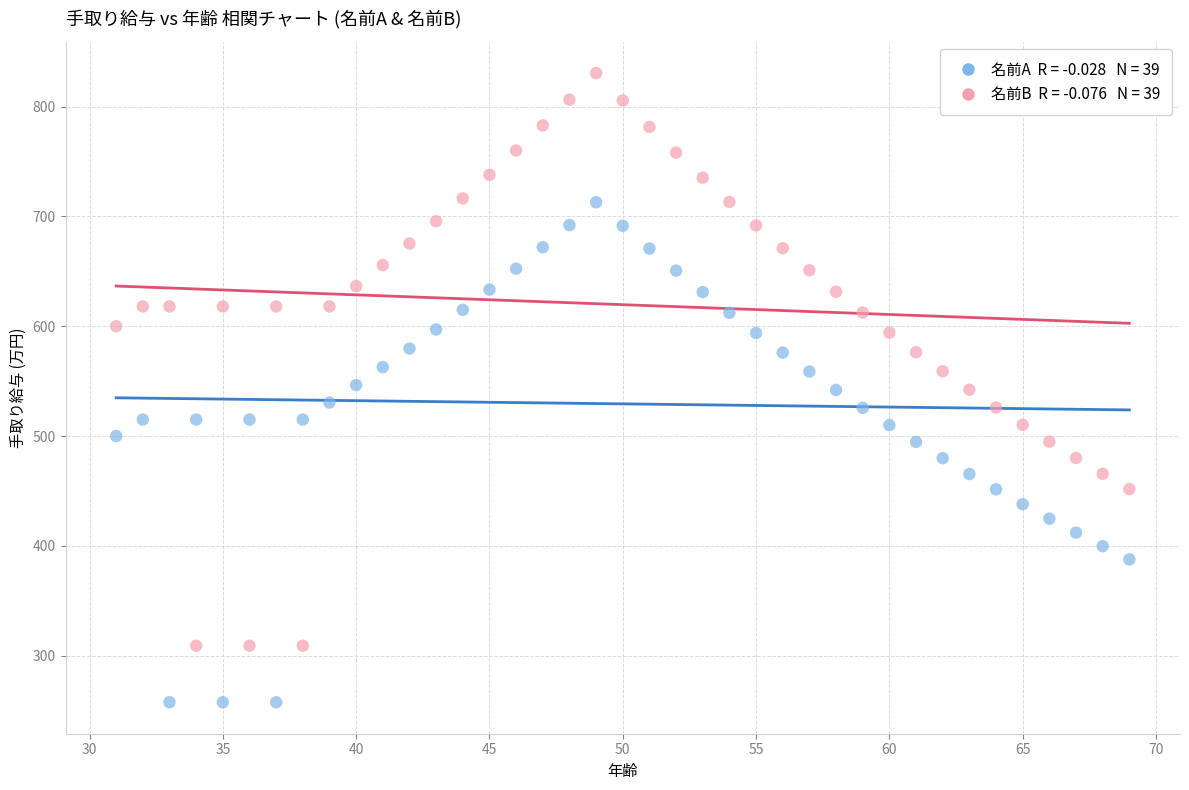

Across all data points, what is the range of X values (max minus min)?

38.0